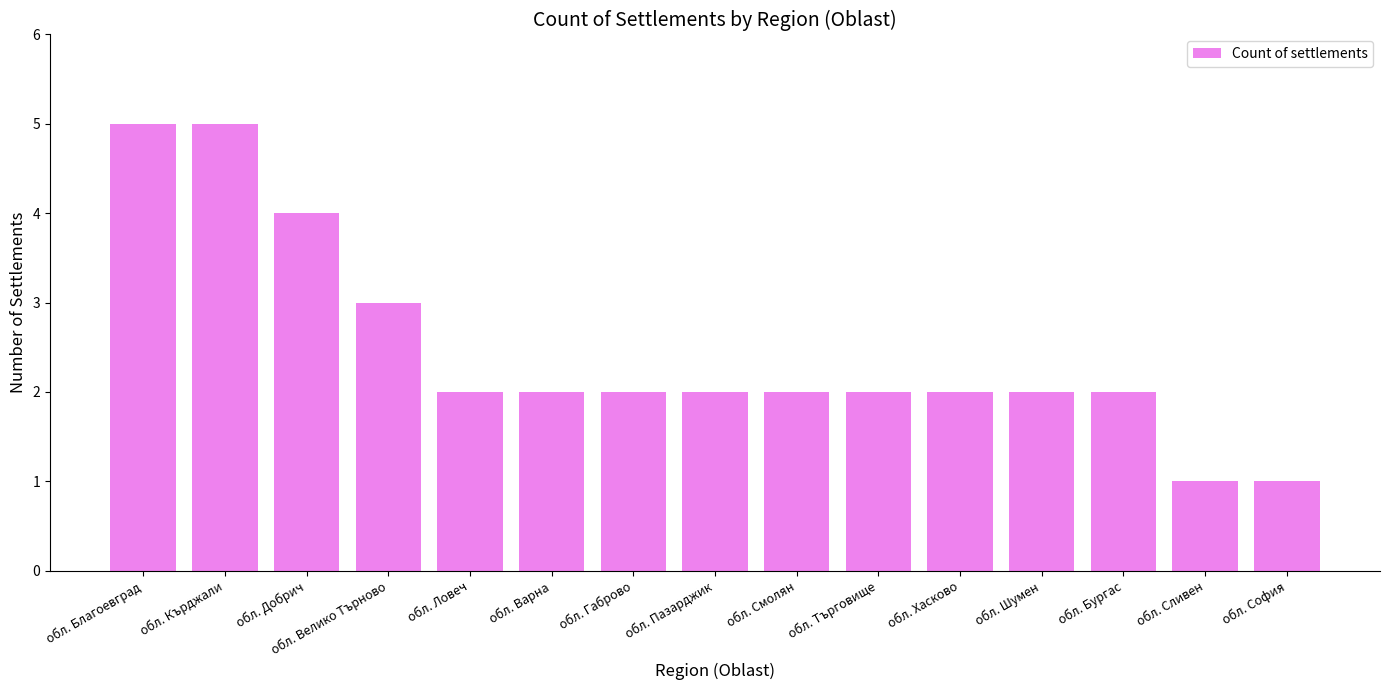

What is the sum of all values?

37